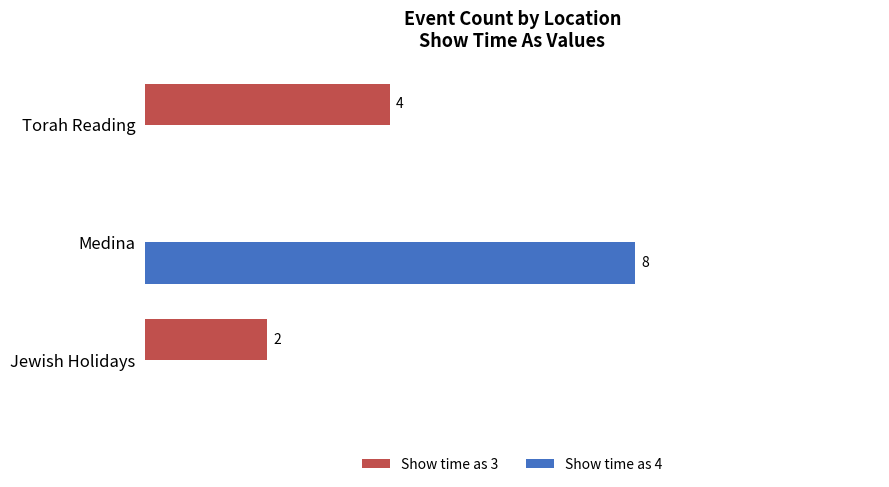

Which series has the largest total across all categories?

Show time as 4